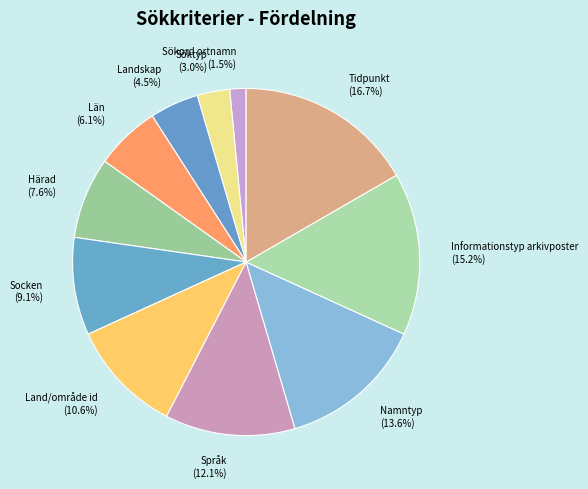

How many slices are in this pie chart?

11